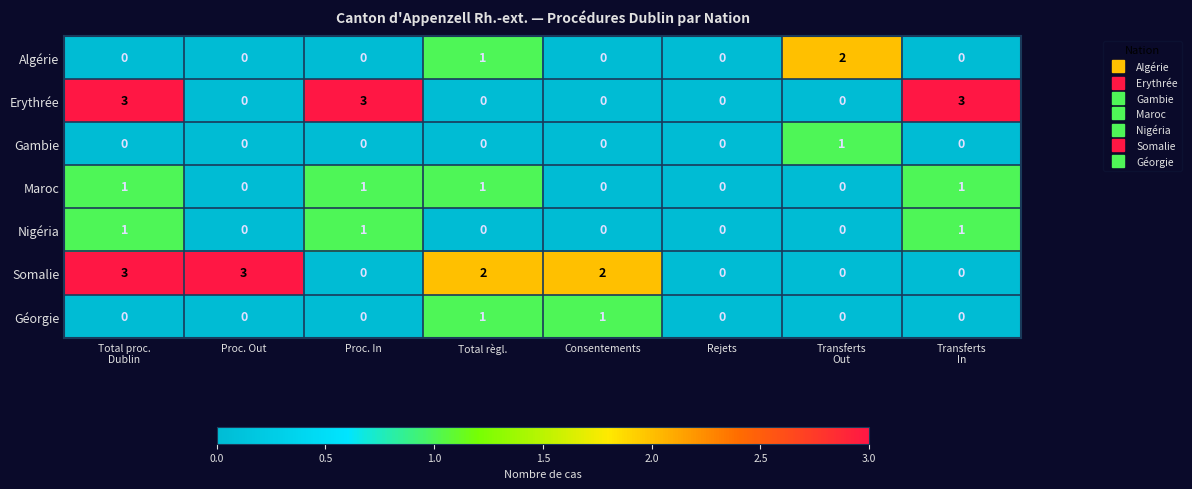

The Algérie series shows 1 at Total règl.. True or false?

True